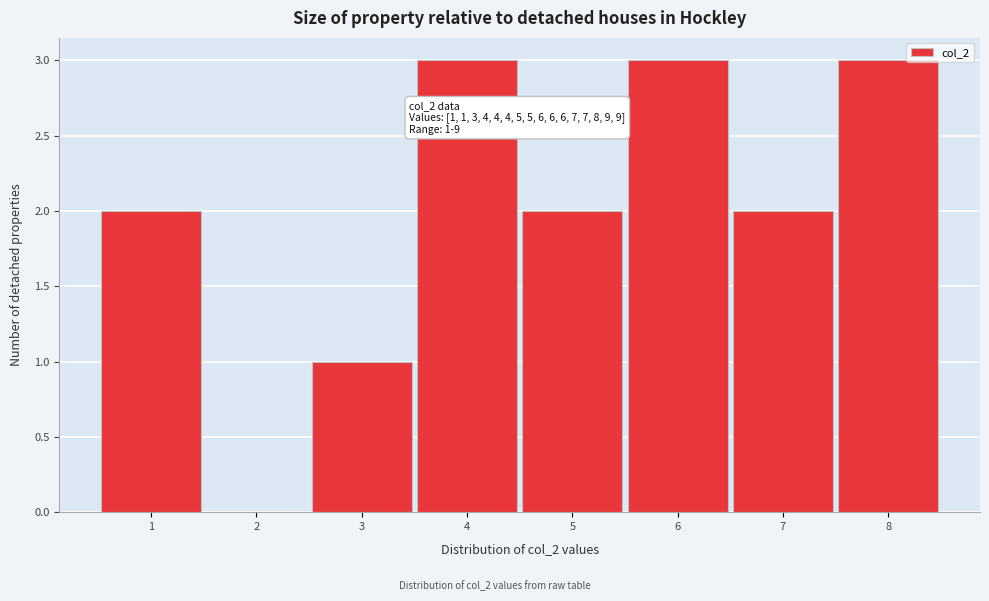

Reading left to right, what are all the values shown in this chart?

1=2	2=0	3=1	4=3	5=2	6=3	7=2	8=3